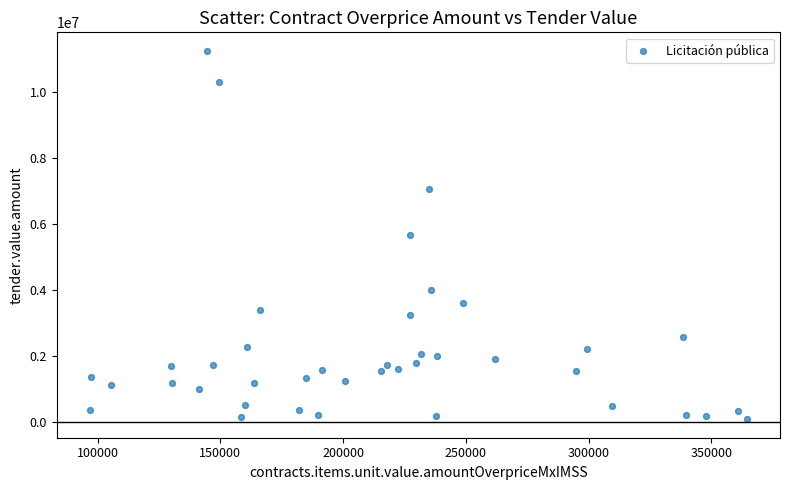

What is the range of Y values (max minus min)?

11185749.6